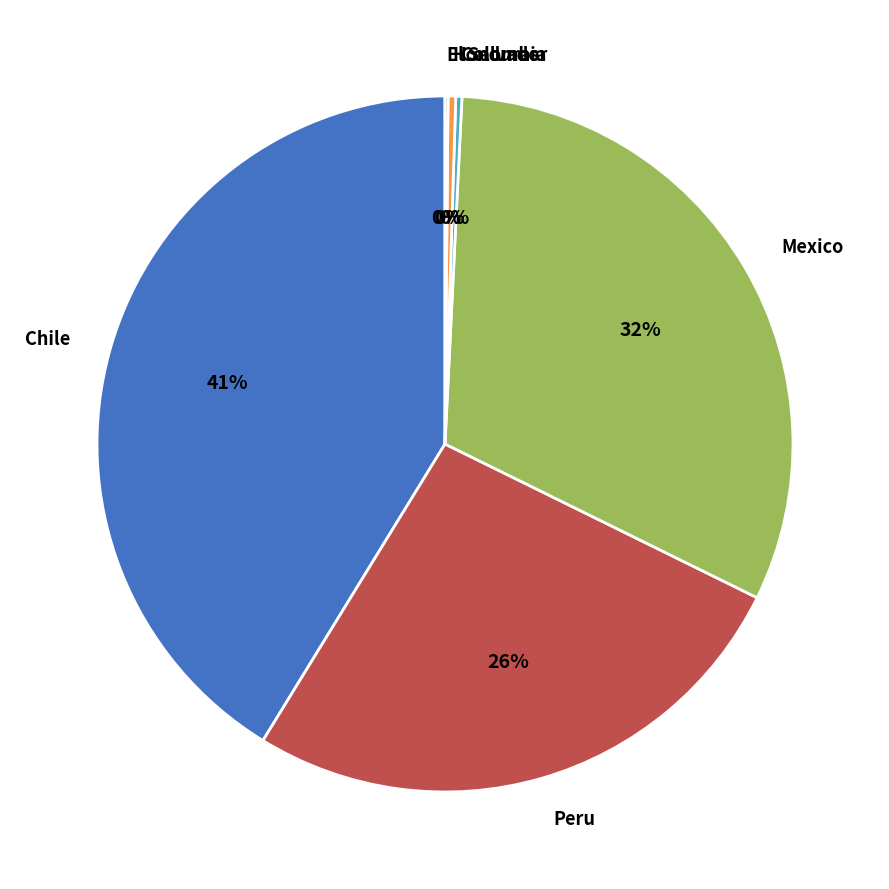

To the nearest percent, what is the difference between the largest and smallest slice percentages?

41%